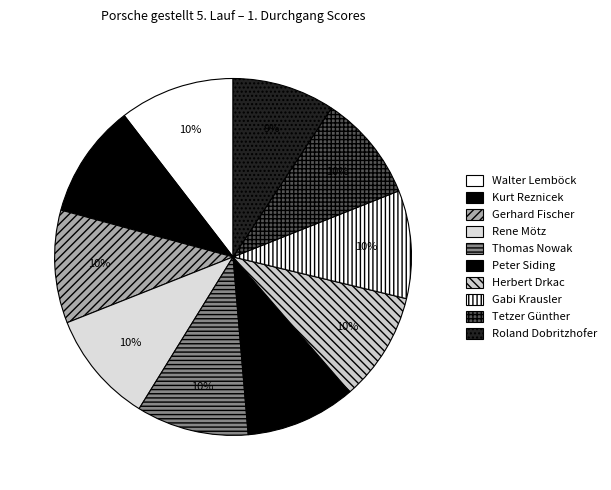

To the nearest percent, what is the combined percentage of Roland Dobritzhofer and Walter Lemböck?

20%